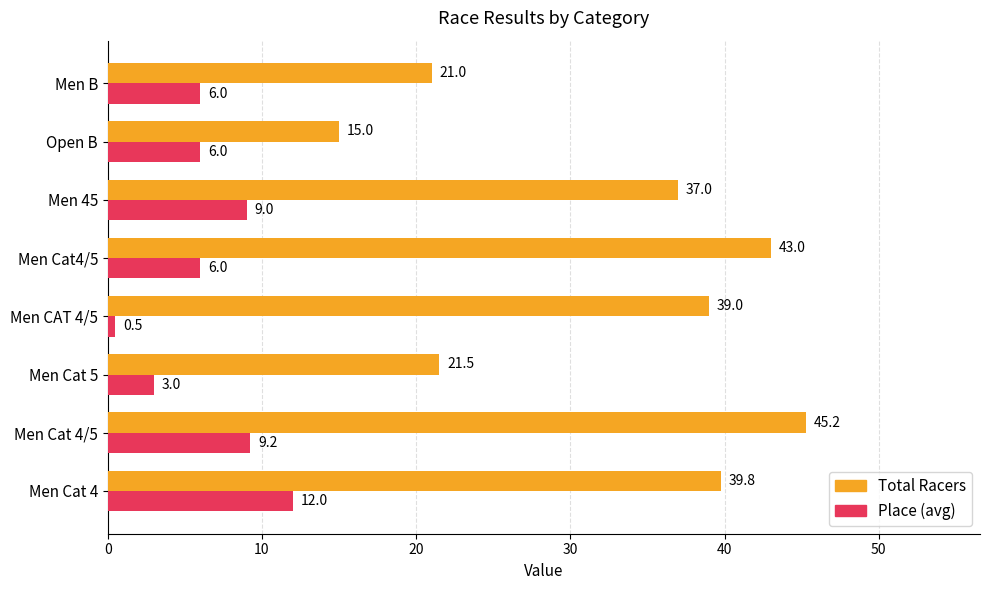

The value of Total Racers at Open B is 15.0. True or false?

True